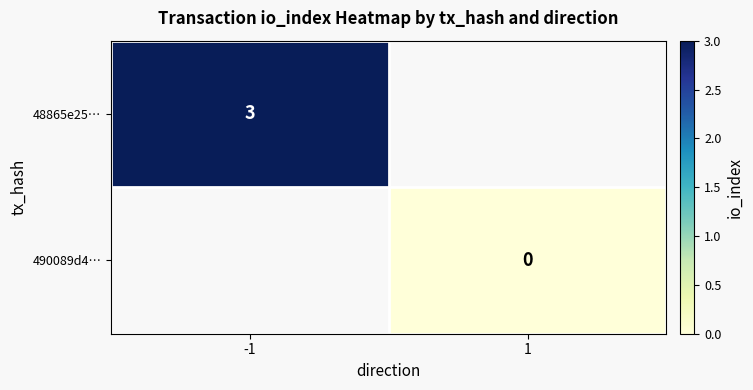

Is it true that 48865e25… equals 3 at -1?

True